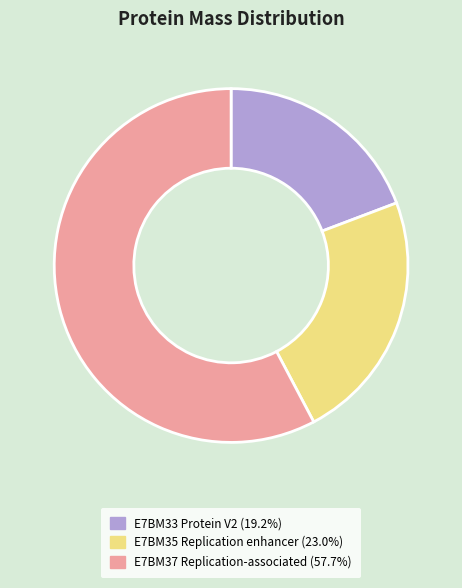

True or false: E7BM37 Replication-associated accounts for 64% of the total.

False